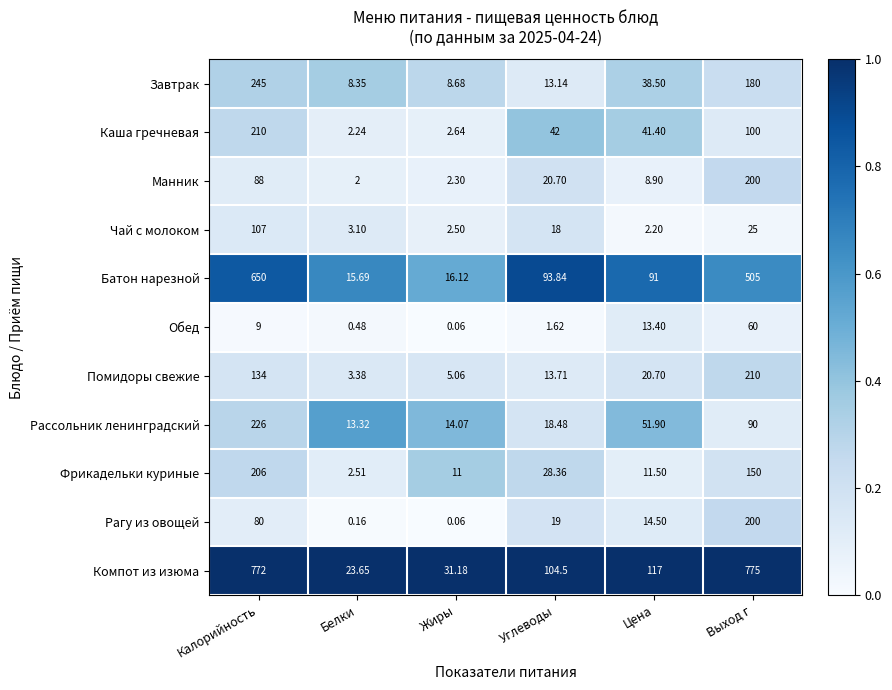

Which series has the largest total across all categories?

Компот из изюма